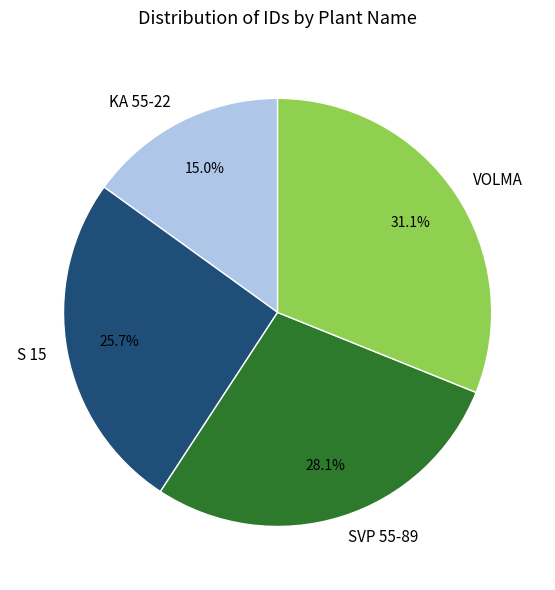

Is there any slice that represents more than half of the pie?

No